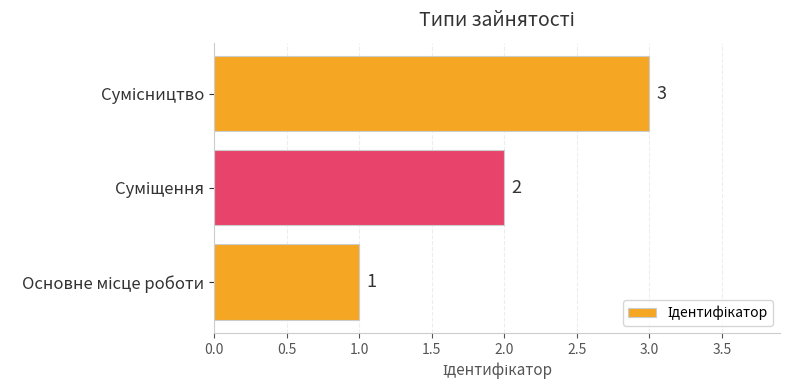

What is the maximum value shown in the chart?

3